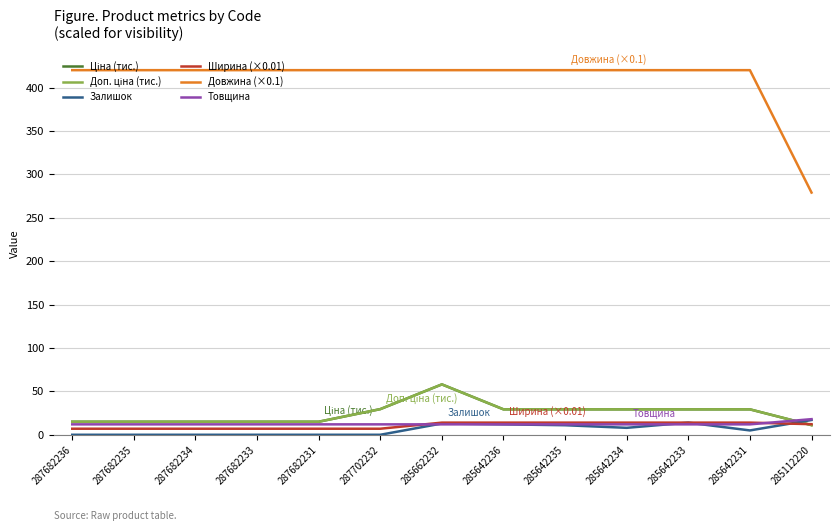

True or false: Довжина (×0.1) and Ширина (×0.01) cross at least once.

False